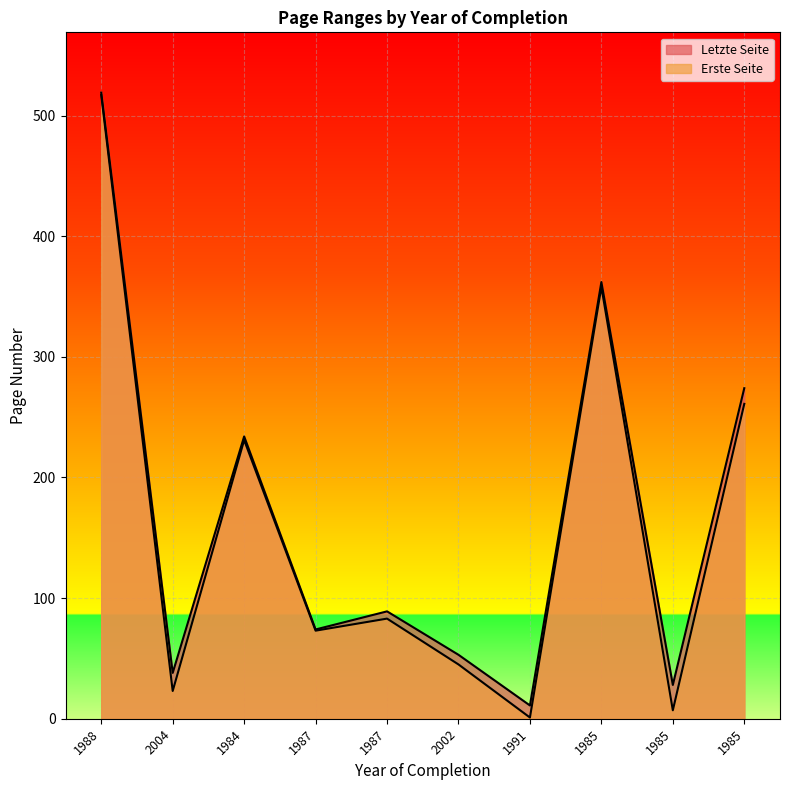

Which has a higher value, 1985 or 1991?

1985